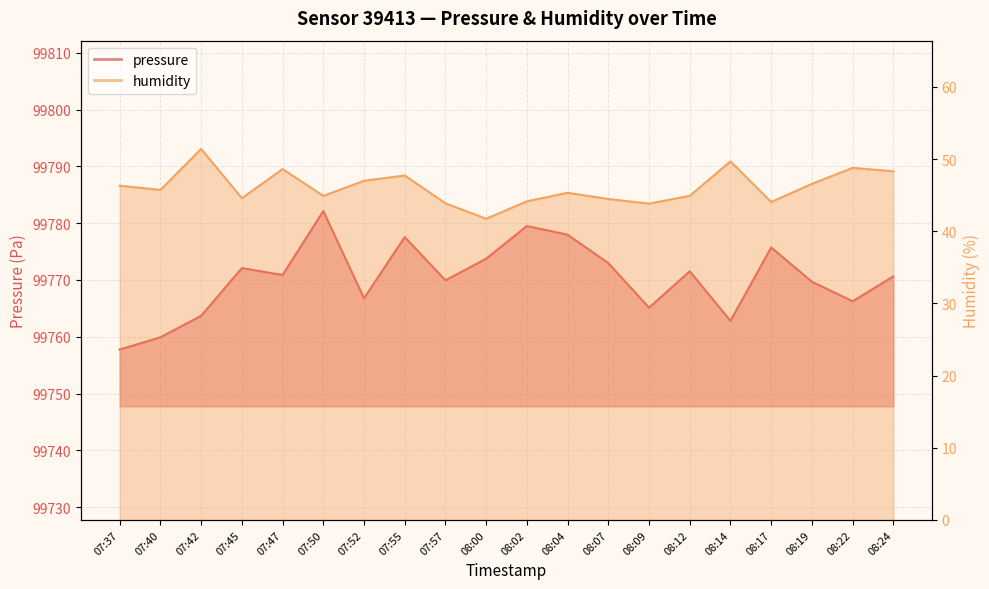

What is the maximum value for pressure?

99782.1